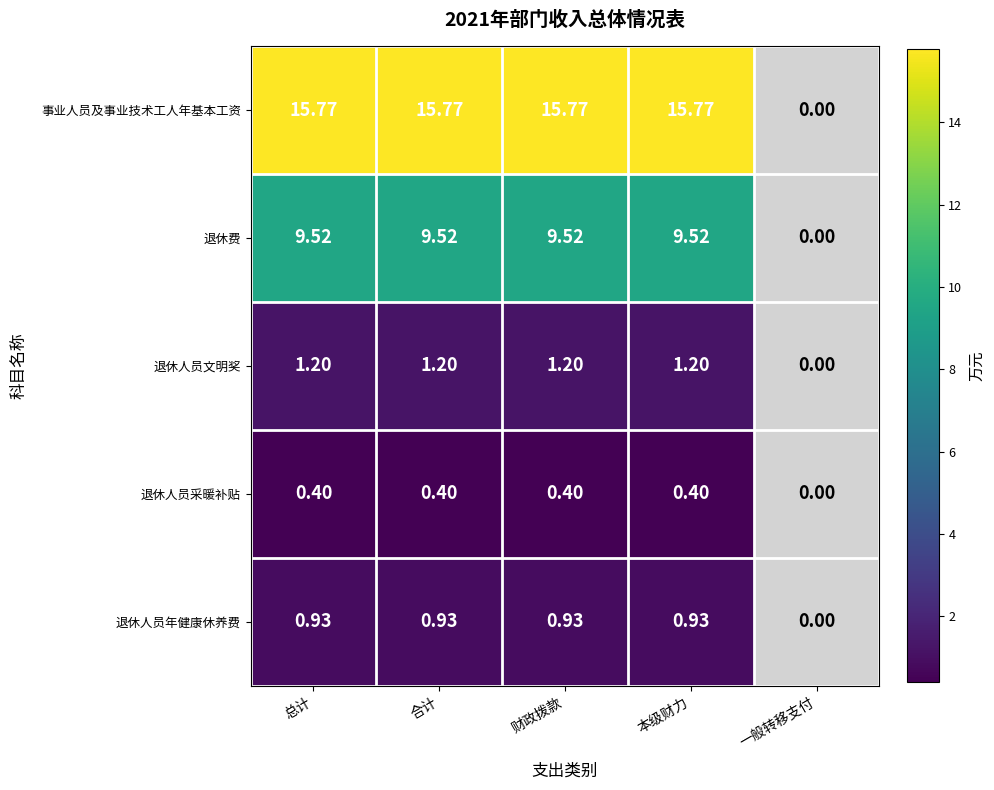

What is the average value of the 事业人员及事业技术工人年基本工资 series?

12.6